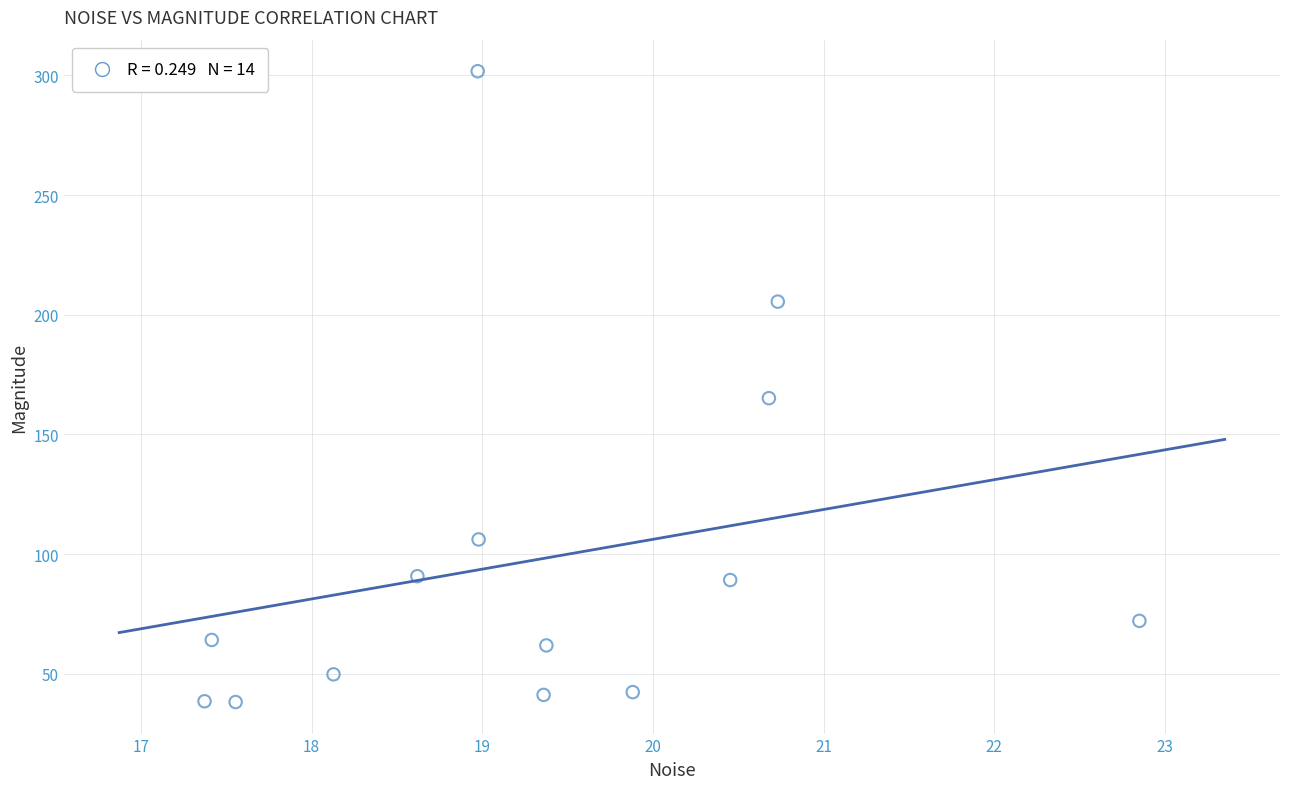

What is the range of X values (max minus min)?

5.5